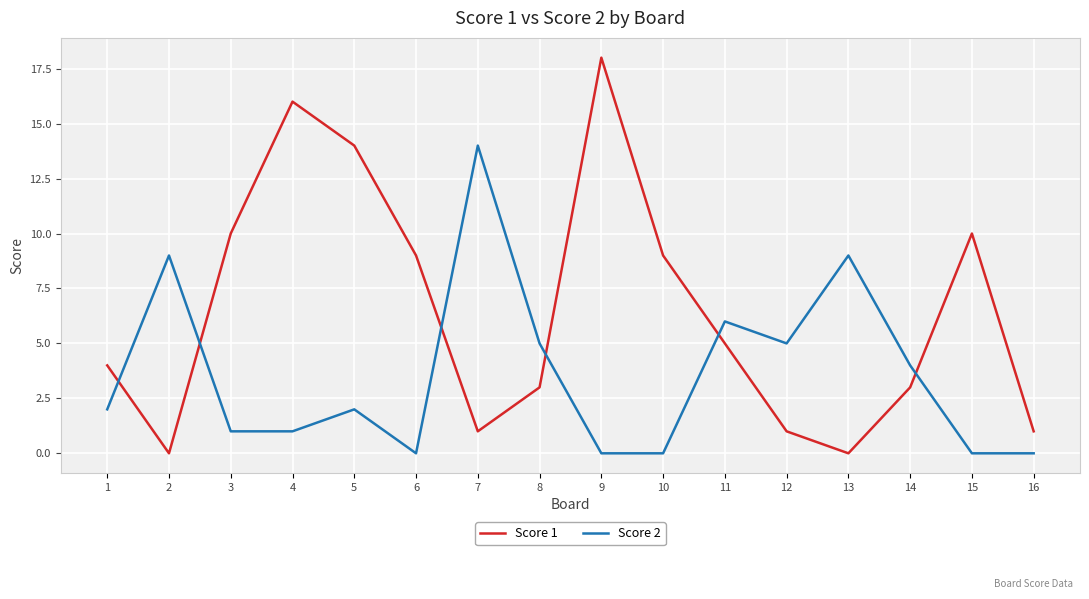

Which series has the largest range (max minus min)?

Score 1